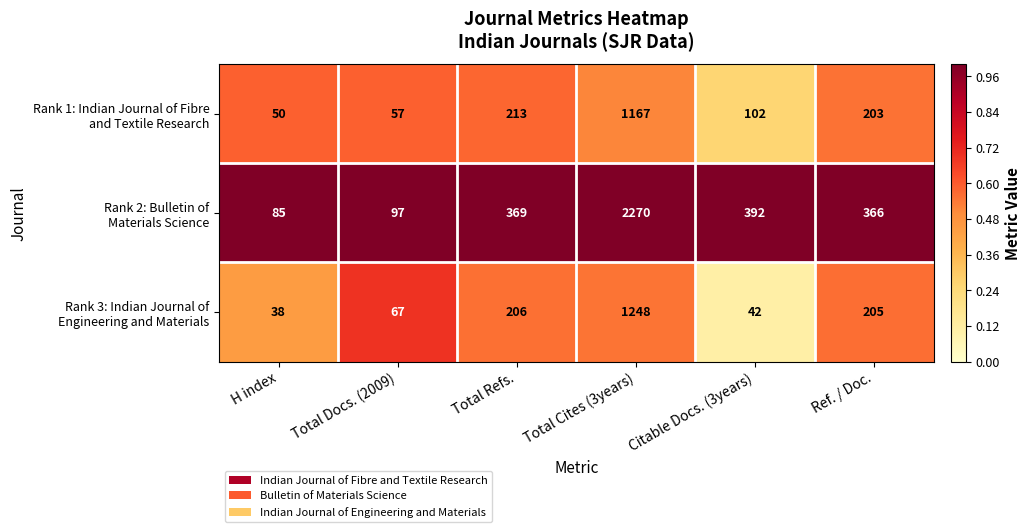

At how many categories does at least one series exceed 335?

4